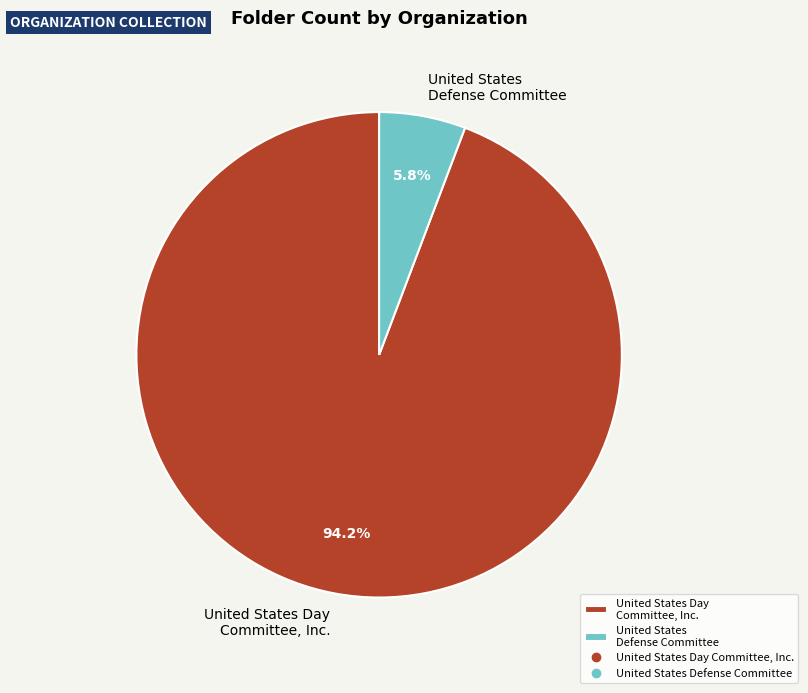

Which has a higher value, United States Day Committee, Inc. or United States Defense Committee?

United States Day Committee, Inc.